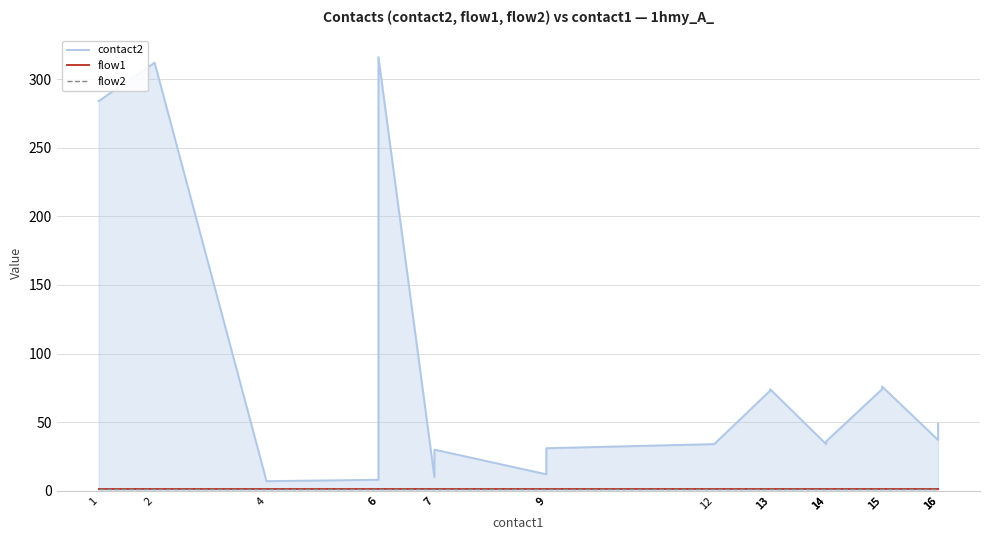

True or false: contact2 has more than 1 points higher than both neighbors.

True